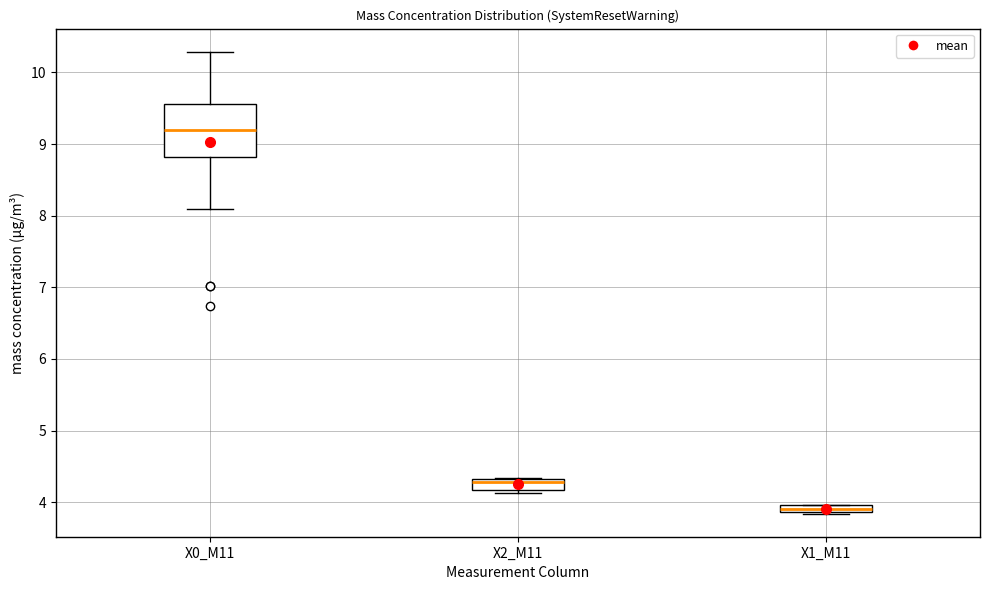

Which box has the lowest median line?

X1_M11